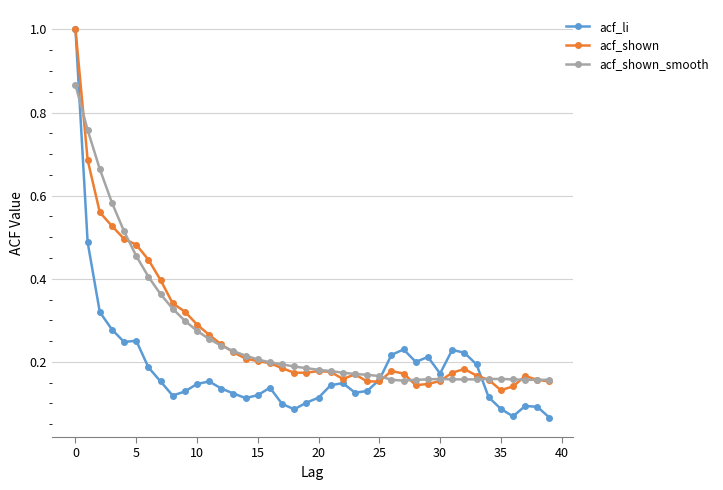

At how many categories does at least one series exceed 0?

40